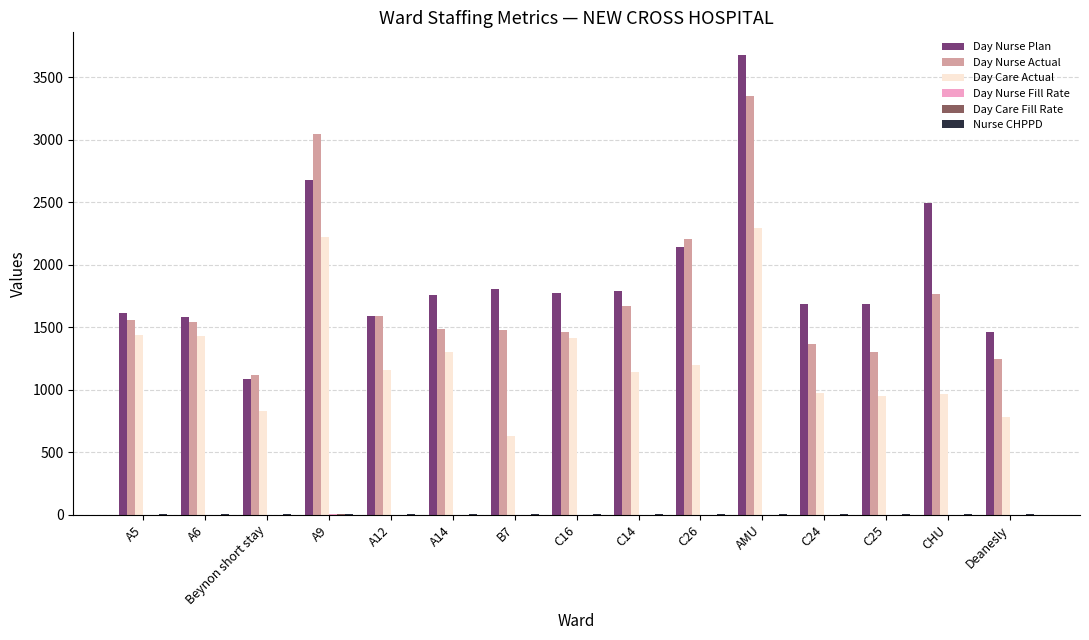

Is the value of Day Nurse Actual at A9 greater than the value of Day Nurse Plan at Beynon short stay?

Yes